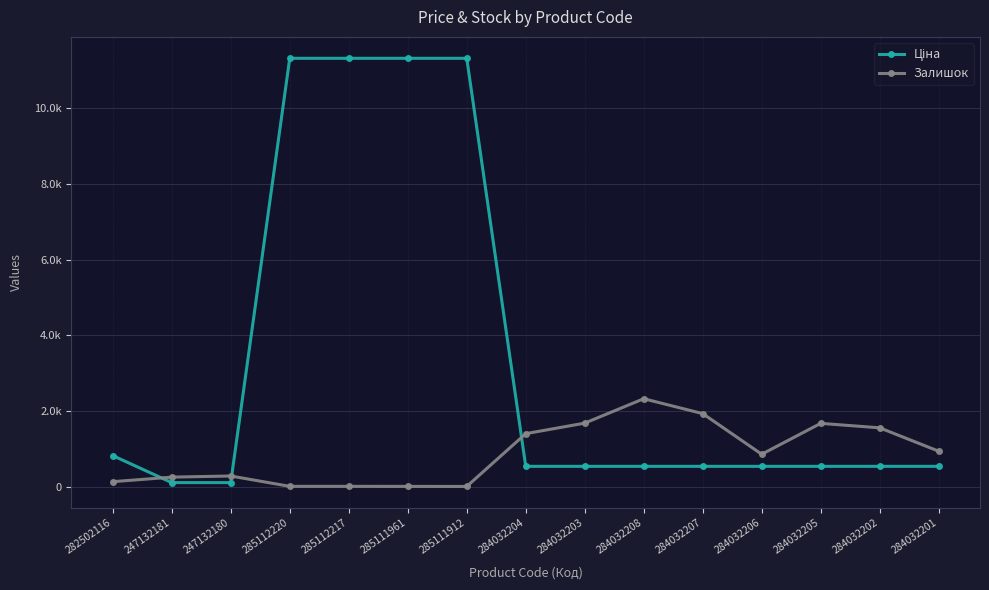

Does the chart have visible grid lines?

Yes